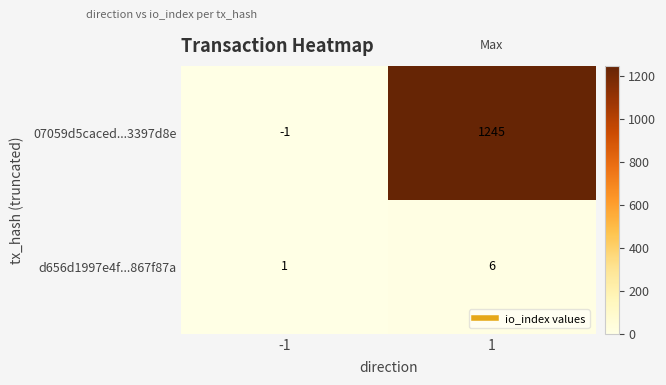

What is the difference between the maximum and minimum values in the d656d1997e4f...867f87a series?

5